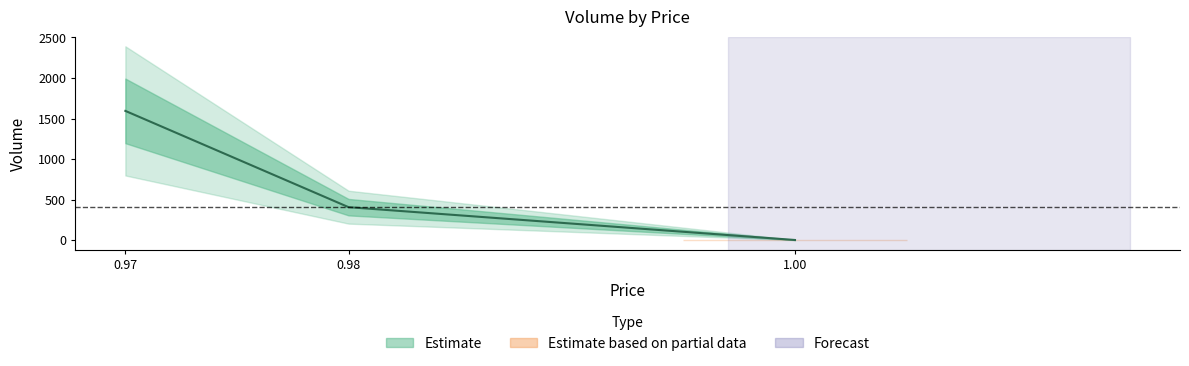

The value at 0.98 is 406. True or false?

True